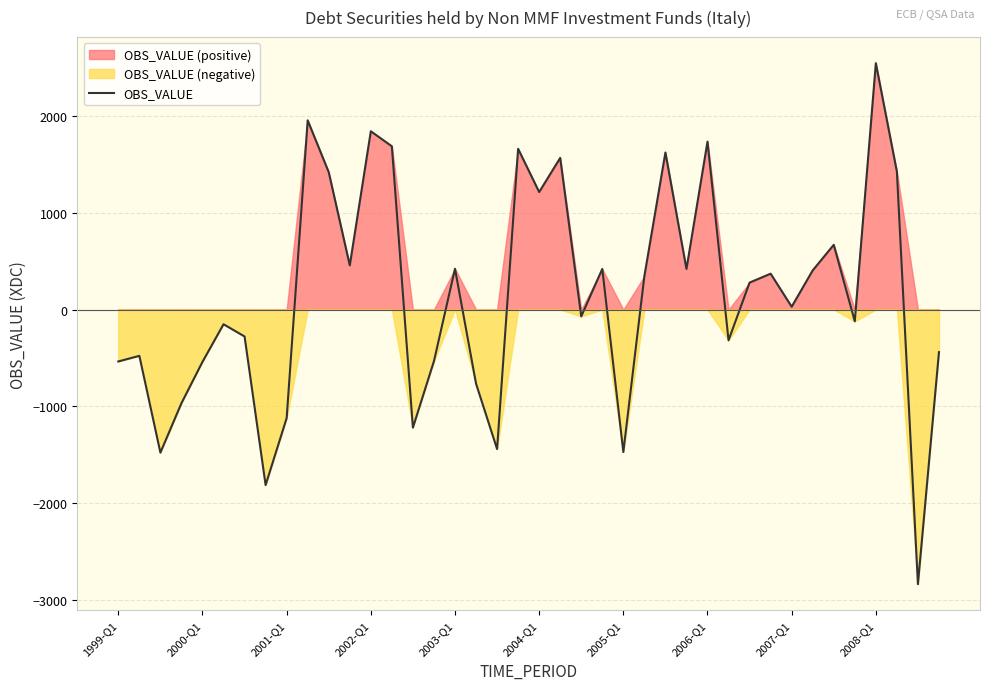

What is the greatest value displayed?

2543